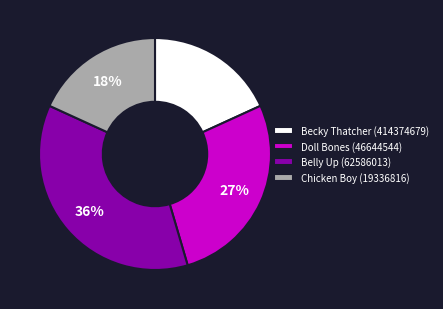

To the nearest percent, what percentage of the pie is Chicken Boy (19336816)?

18%